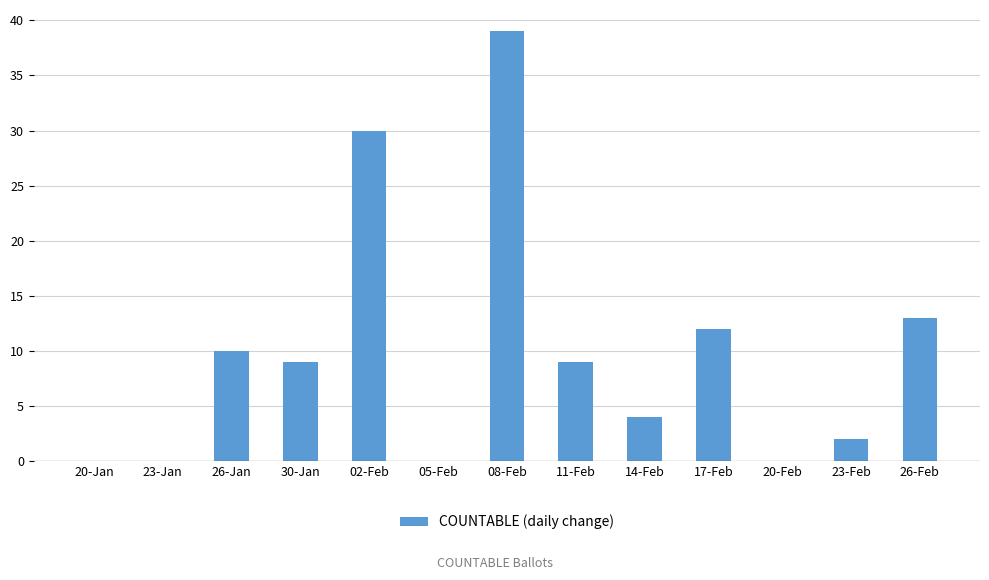

What is the maximum value shown in the chart?

39